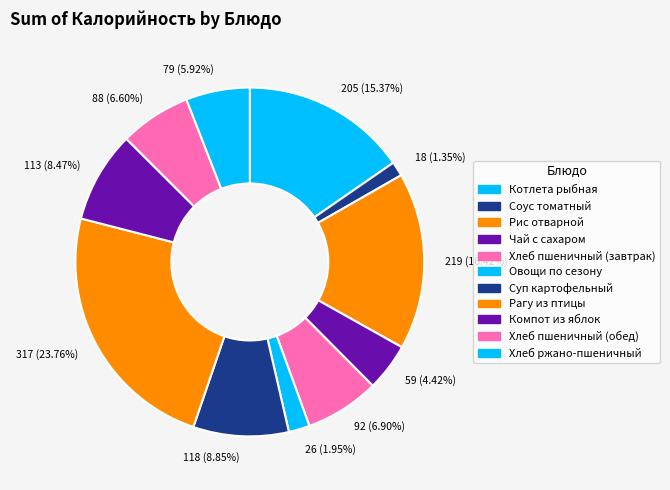

Is there a majority slice in this chart?

No